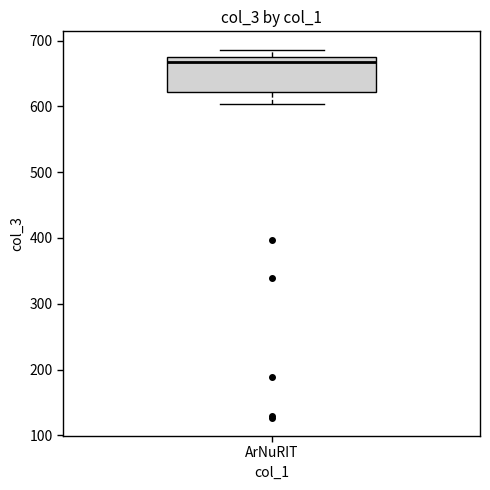

Read this box plot against the y-axis: the position of the median line, the range covered by the box, and the ends of both whiskers. The values are not printed on the chart, so give them approximately, as read against the axis.

median 670 (just below the box's upper edge), box 620 to 670, whiskers 600 to 690